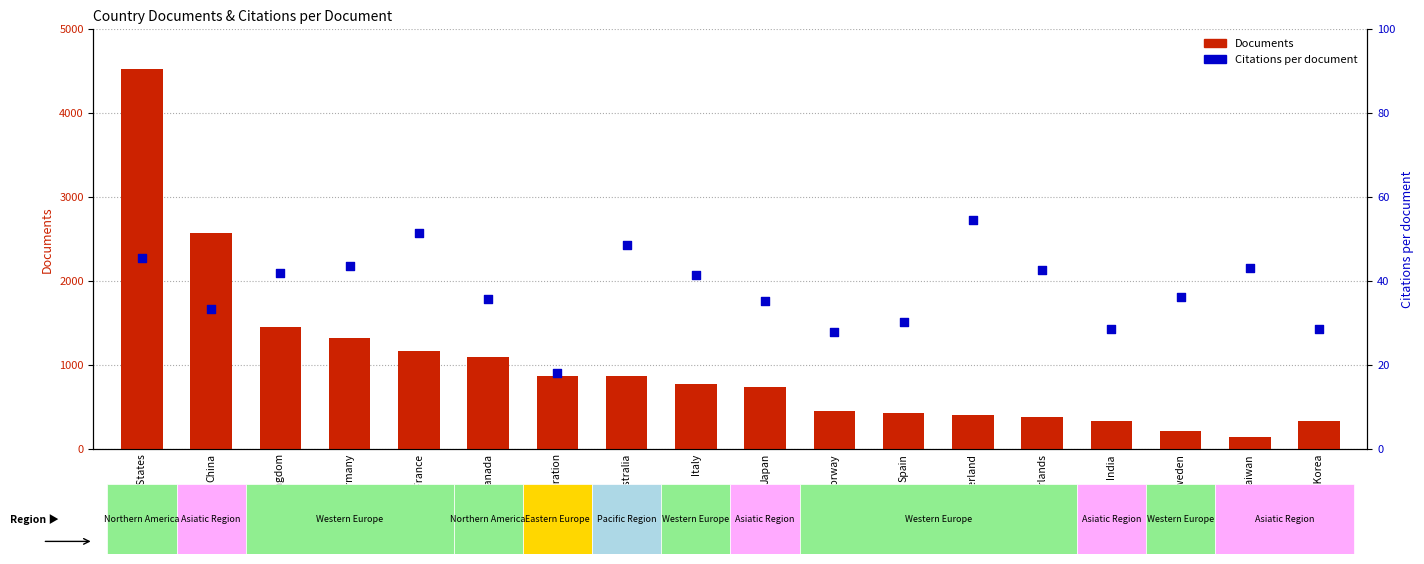

What are all the series names shown in the legend?

Documents, Citations per document